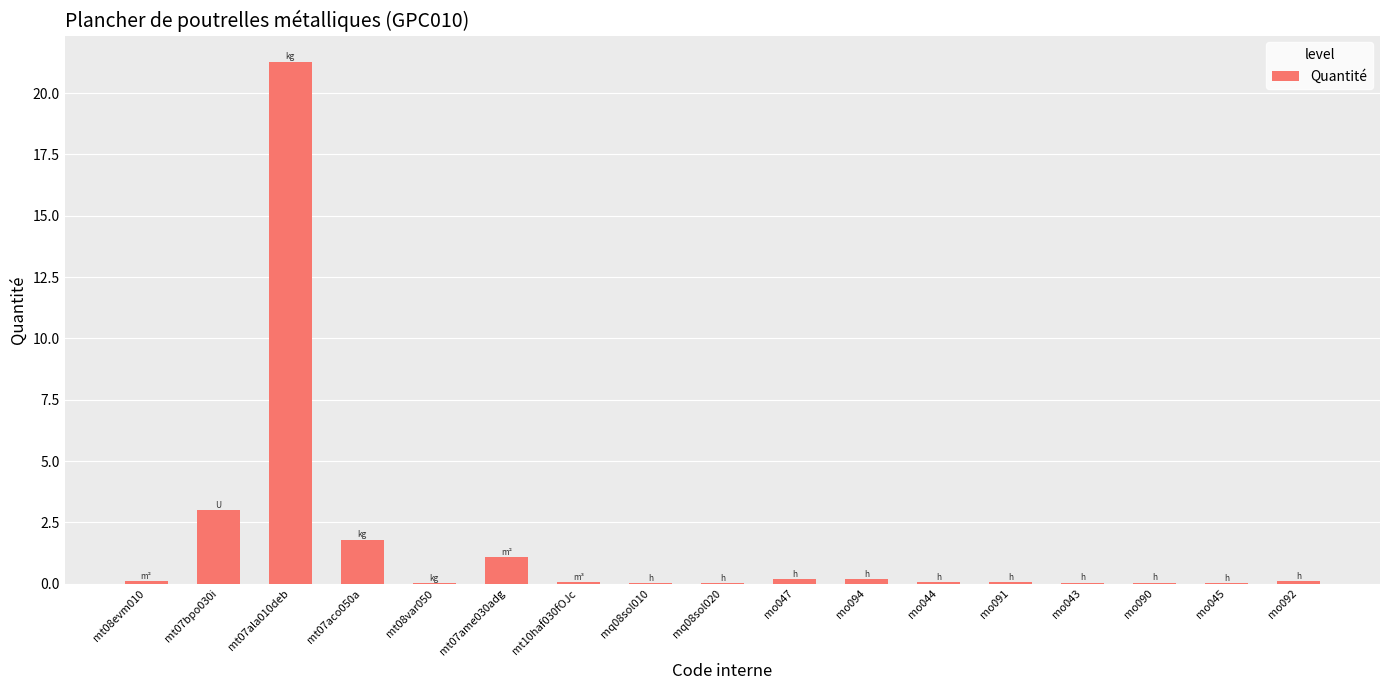

Which label corresponds to the largest value in the chart?

mt07ala010deb